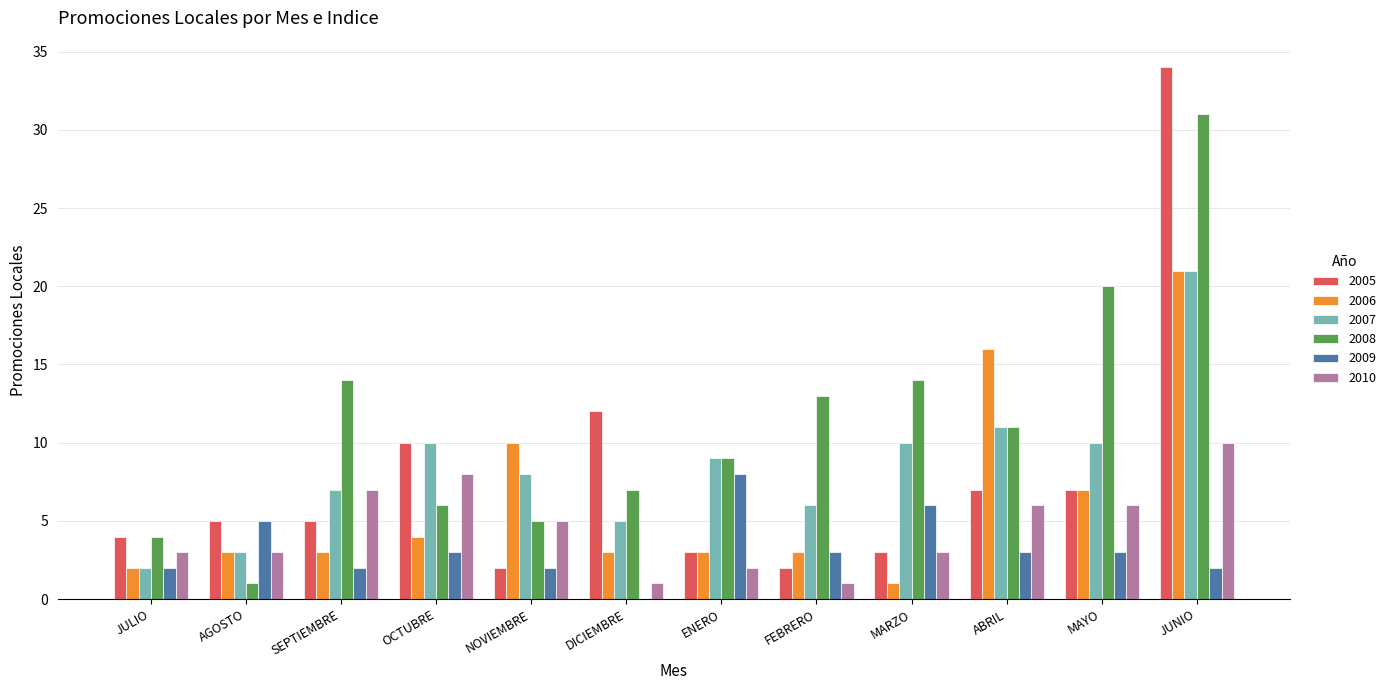

Is it true that 2006 equals 17 at NOVIEMBRE?

False